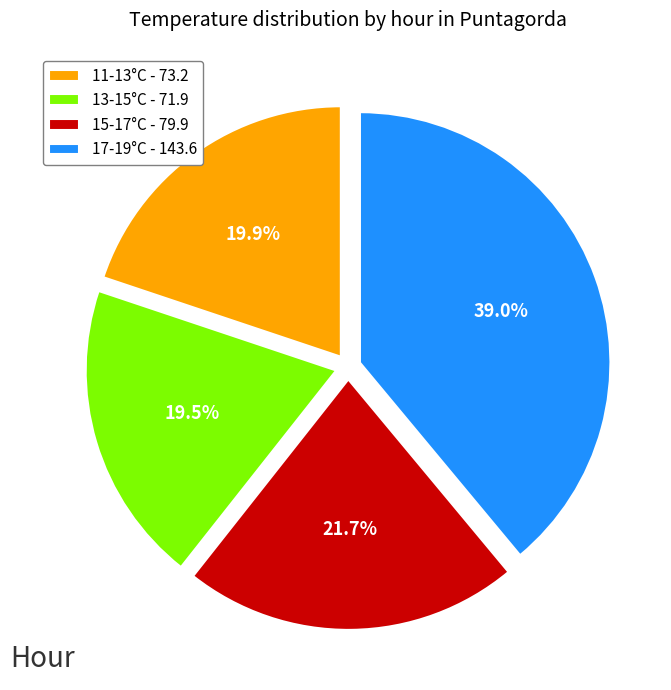

Which has a higher value, 17-19°C - 143.6 or 13-15°C - 71.9?

17-19°C - 143.6